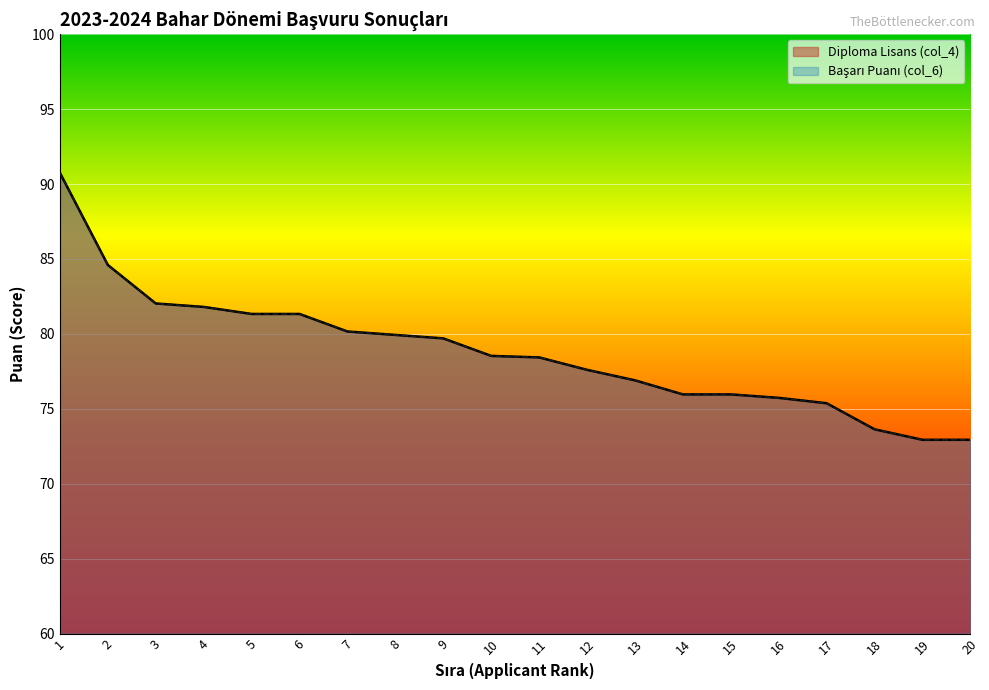

What is the smallest value displayed?

72.9